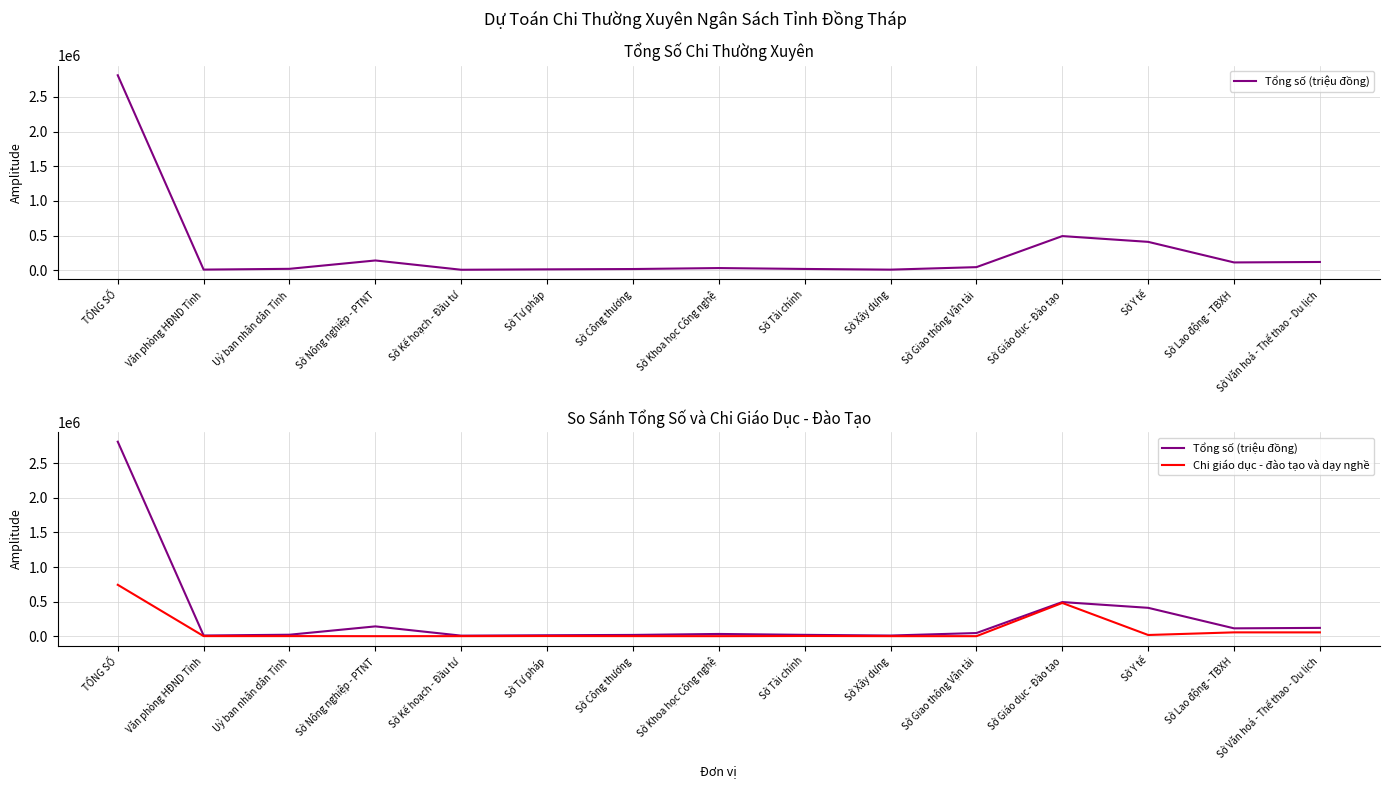

How many distinct data groups are displayed?

2